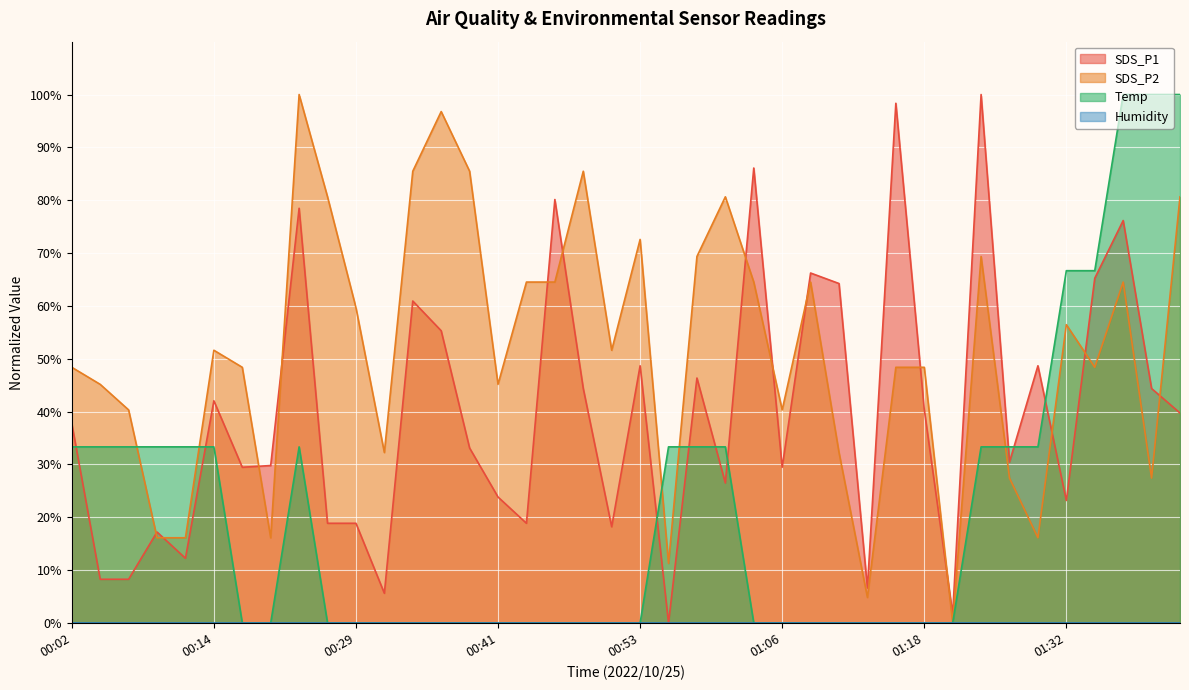

Does the chart display data point markers on the line(s)?

No